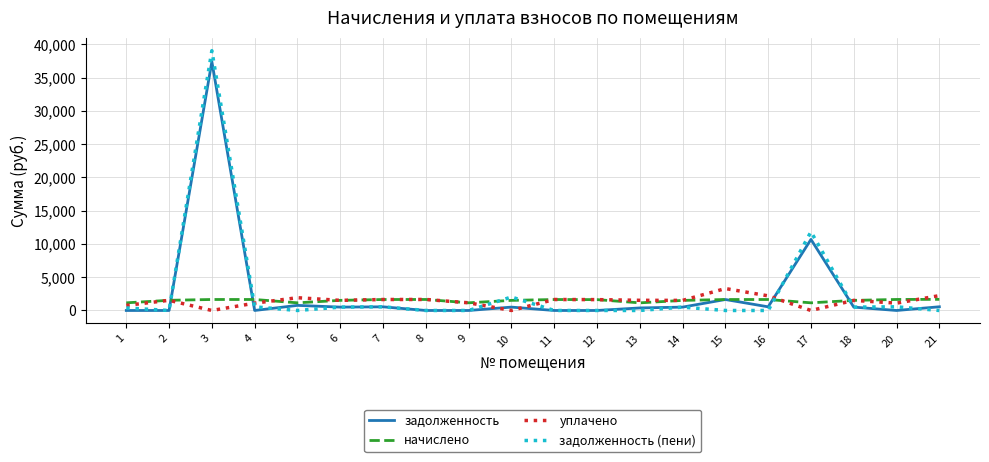

Which series has the largest range (max minus min)?

задолженность (пени)